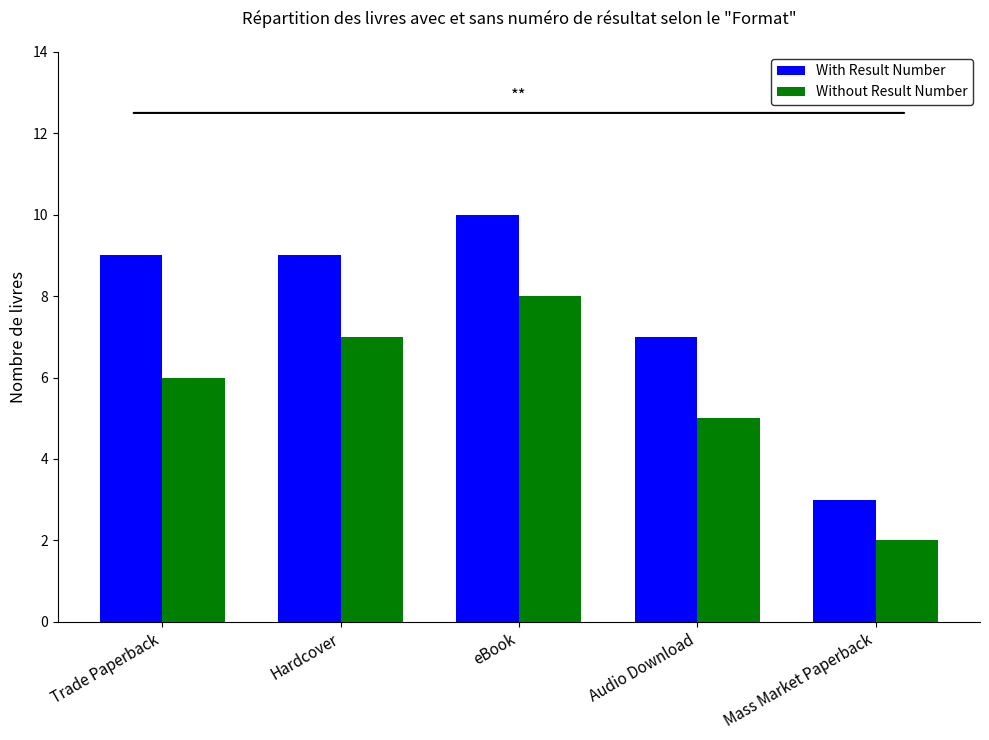

What is the greatest value displayed?

10